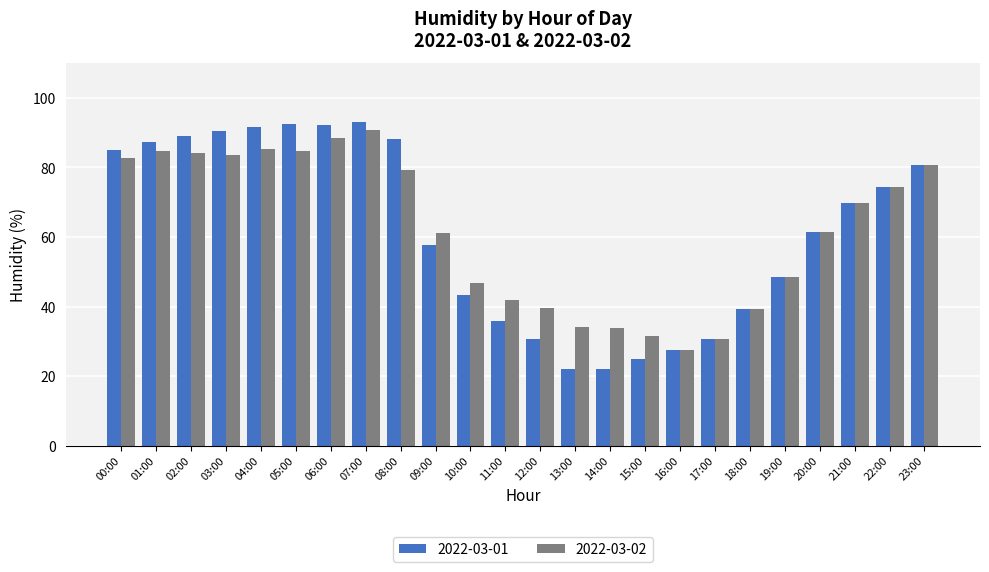

What is the difference between the second highest and second lowest values in the 2022-03-01 series?

70.3